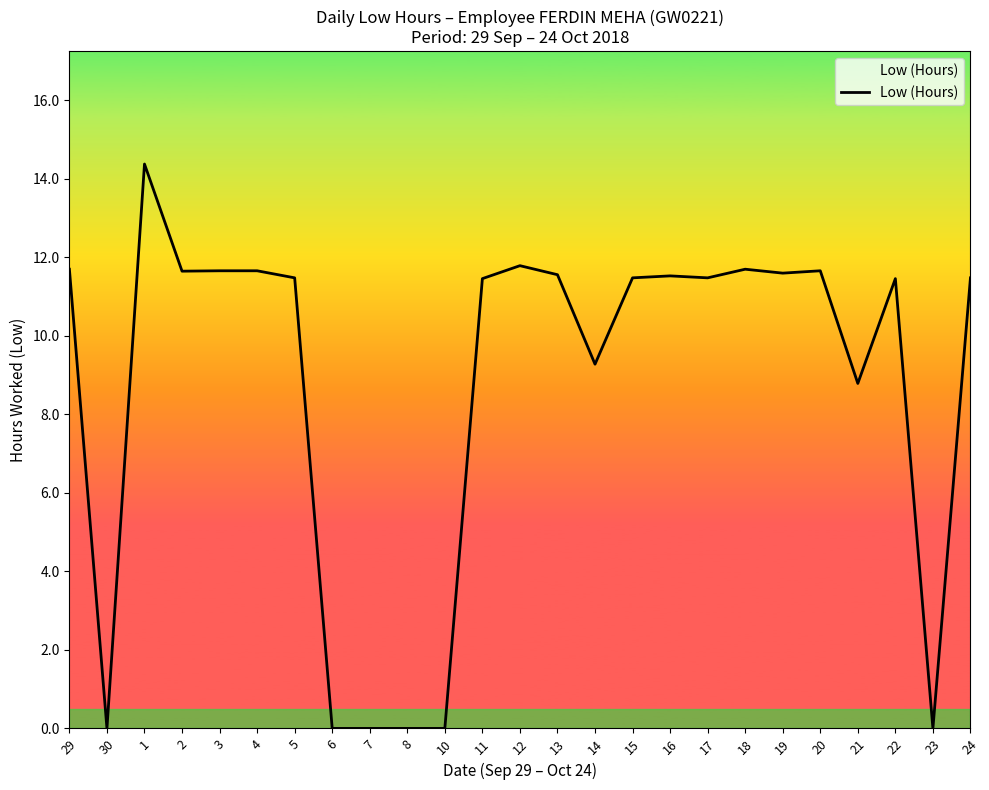

What is the difference between the second highest and second lowest values?

11.8